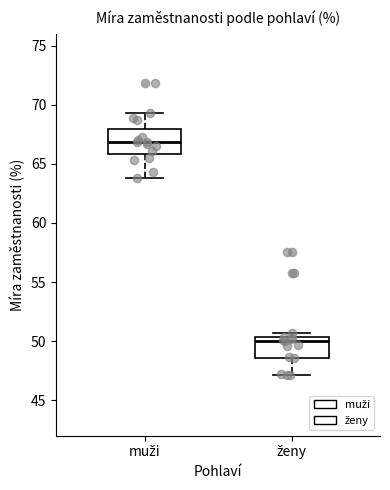

Which box has the highest median line?

muži